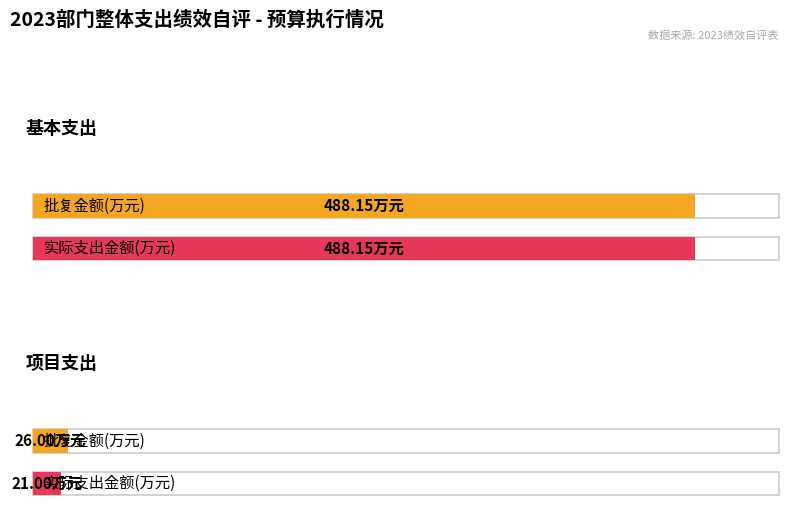

True or false: 批复金额(万元) has a value of 26.0 at 项目支出.

True